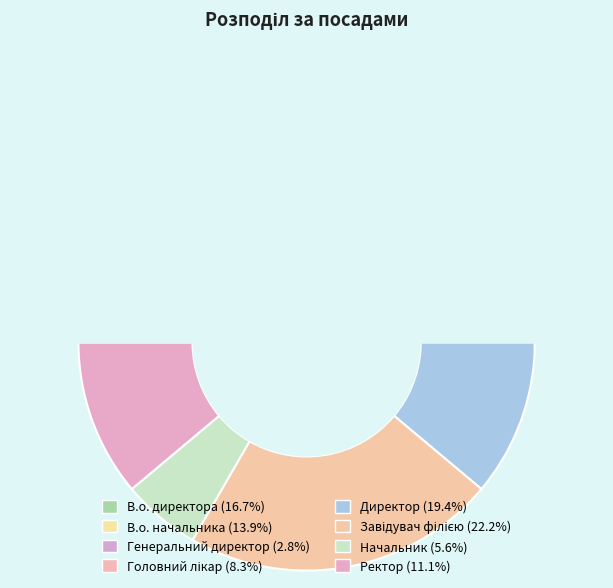

To the nearest percent, what portion does Завідувач філією represent?

22%